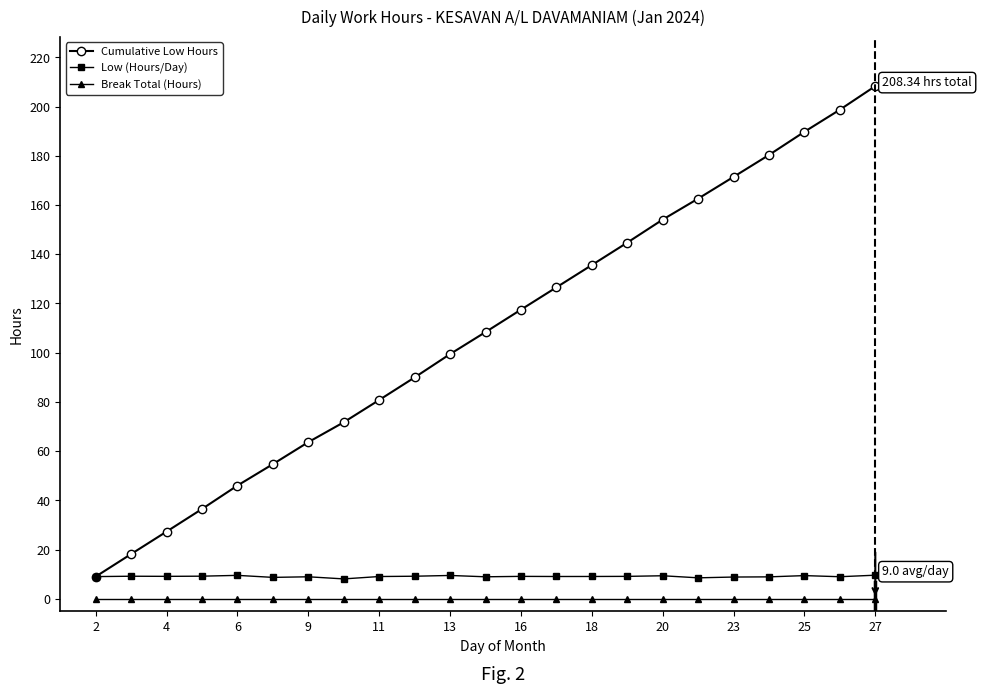

What is the maximum value for Low (Hours/Day)?

9.6